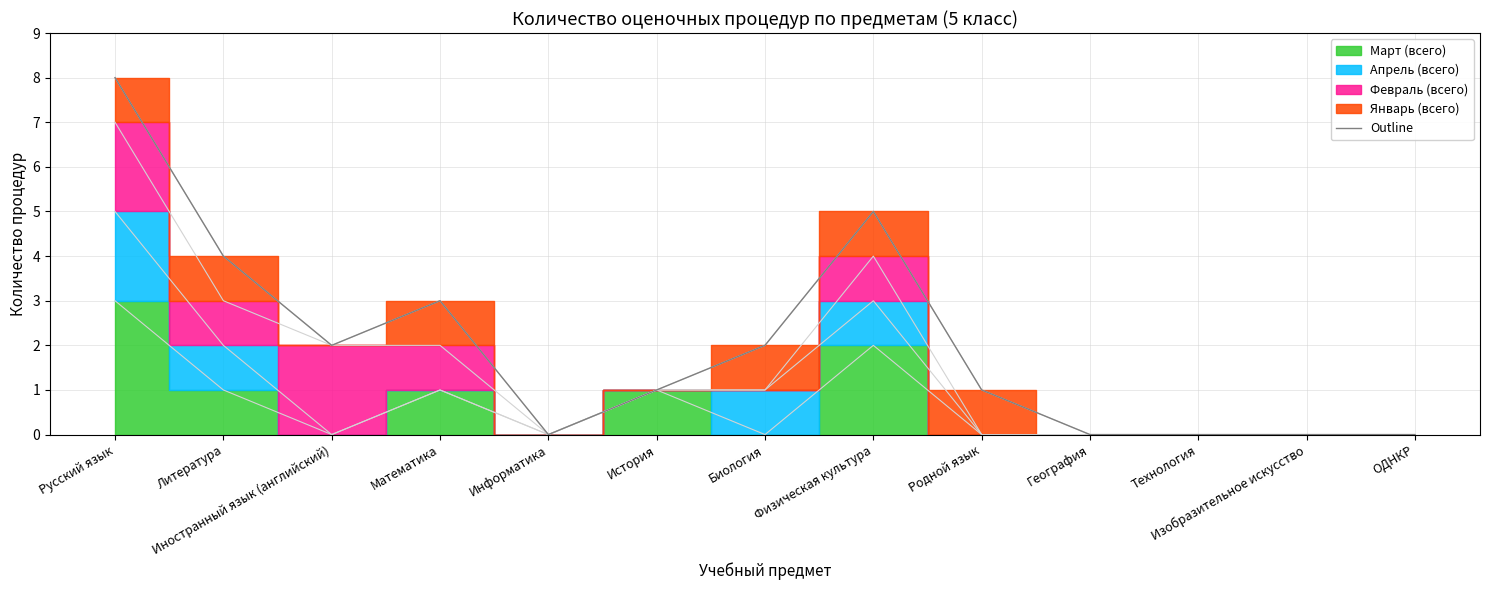

How many interior local peaks (higher than both neighbors) does the data have?

2